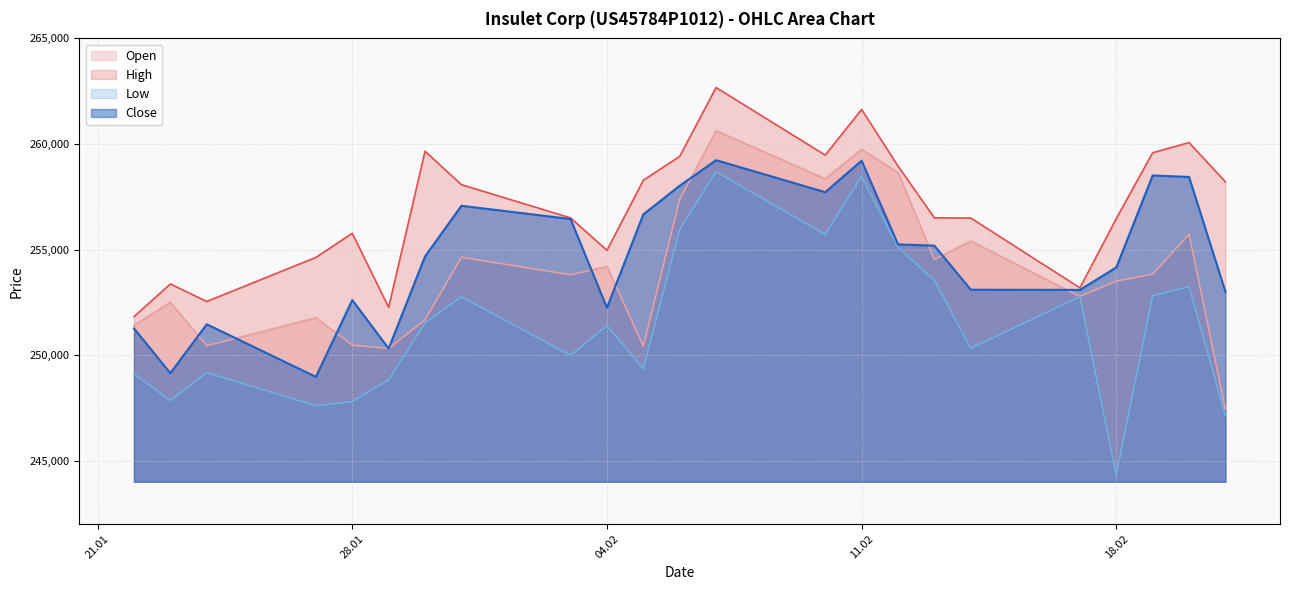

At which label does Low reach its minimum?

18.02